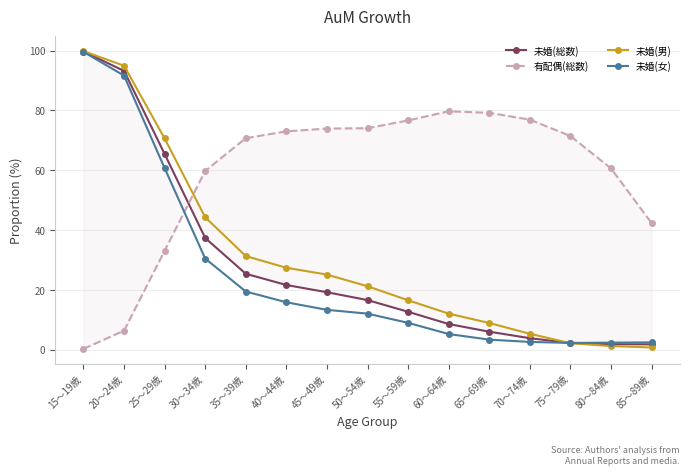

What is the highest value of the 有配偶(総数) series?

79.7